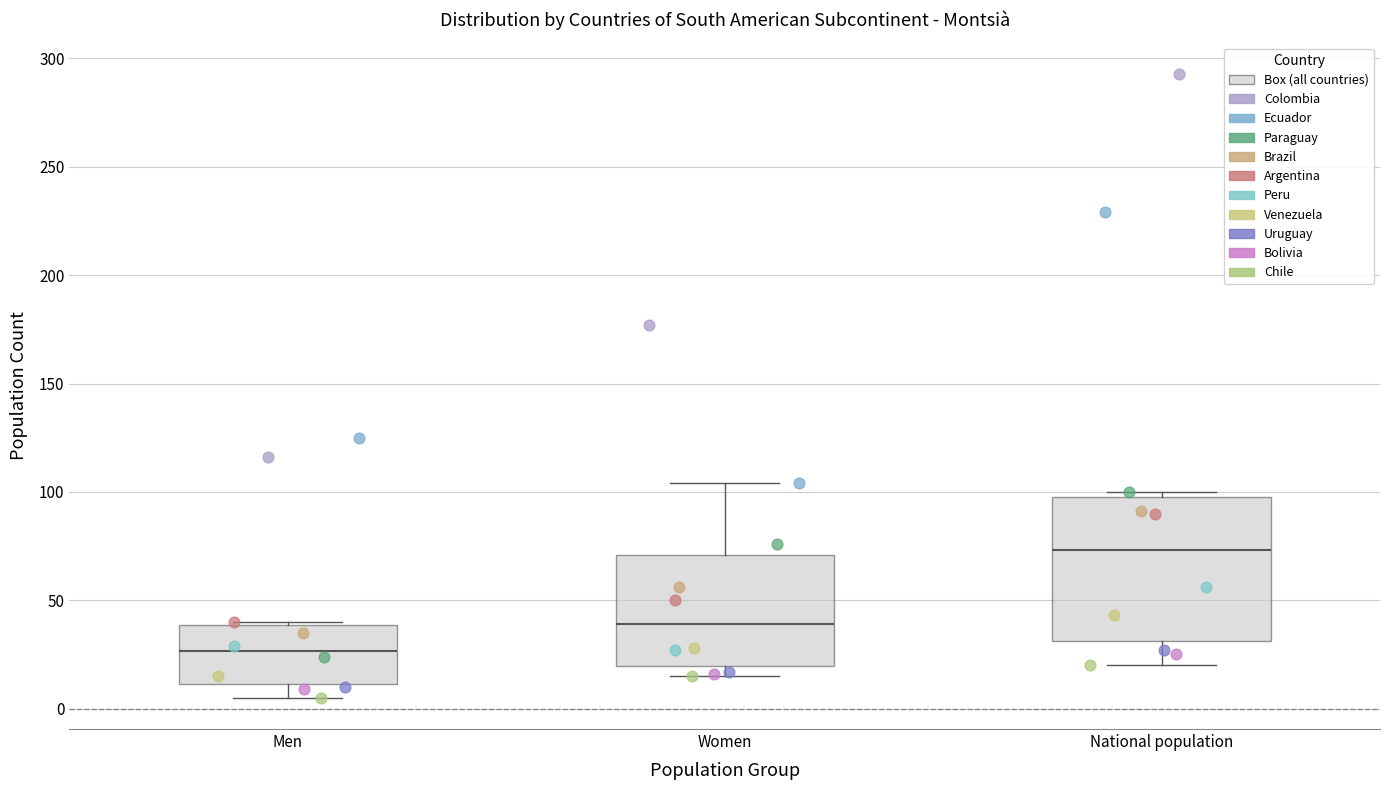

Which box is the tallest, from its lower edge to its upper edge?

National population